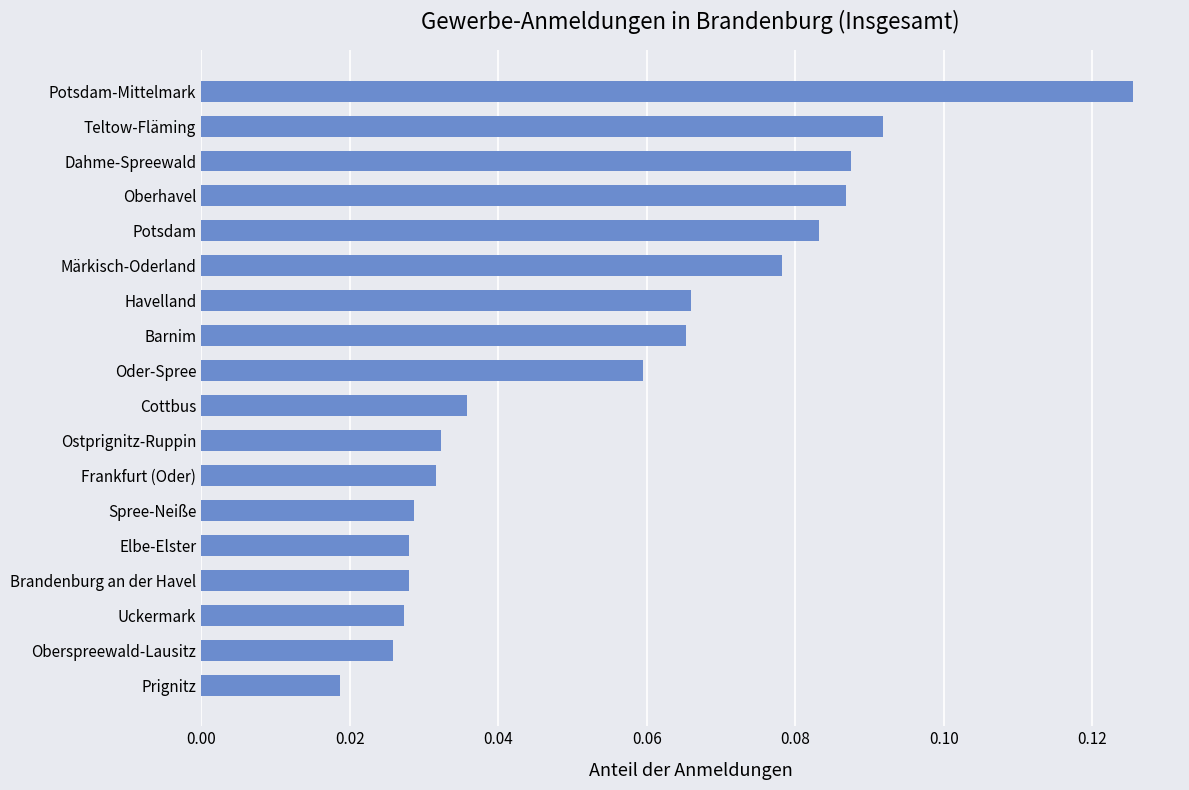

Between Ostprignitz-Ruppin and Barnim, which is larger?

Barnim